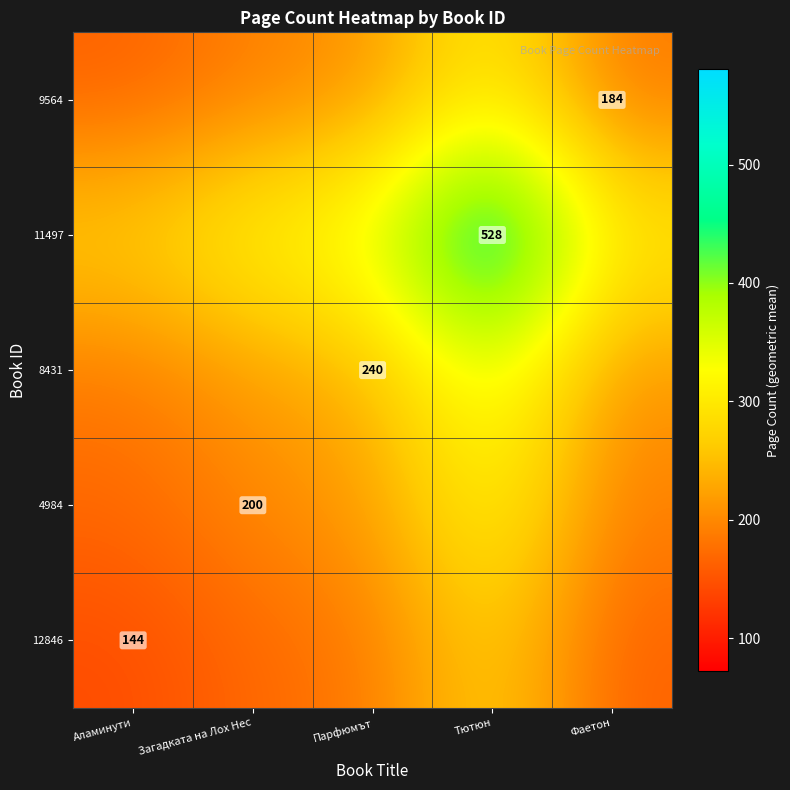

What is the difference between the maximum and minimum values in the 12846 series?

131.7